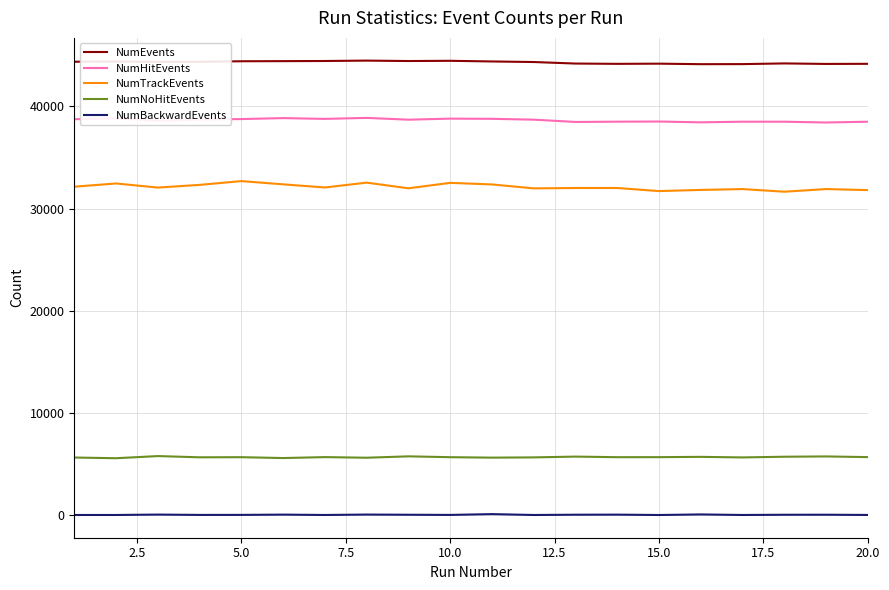

Rank the series by their maximum value, from highest to lowest.

NumEvents, NumHitEvents, NumTrackEvents, NumNoHitEvents, NumBackwardEvents